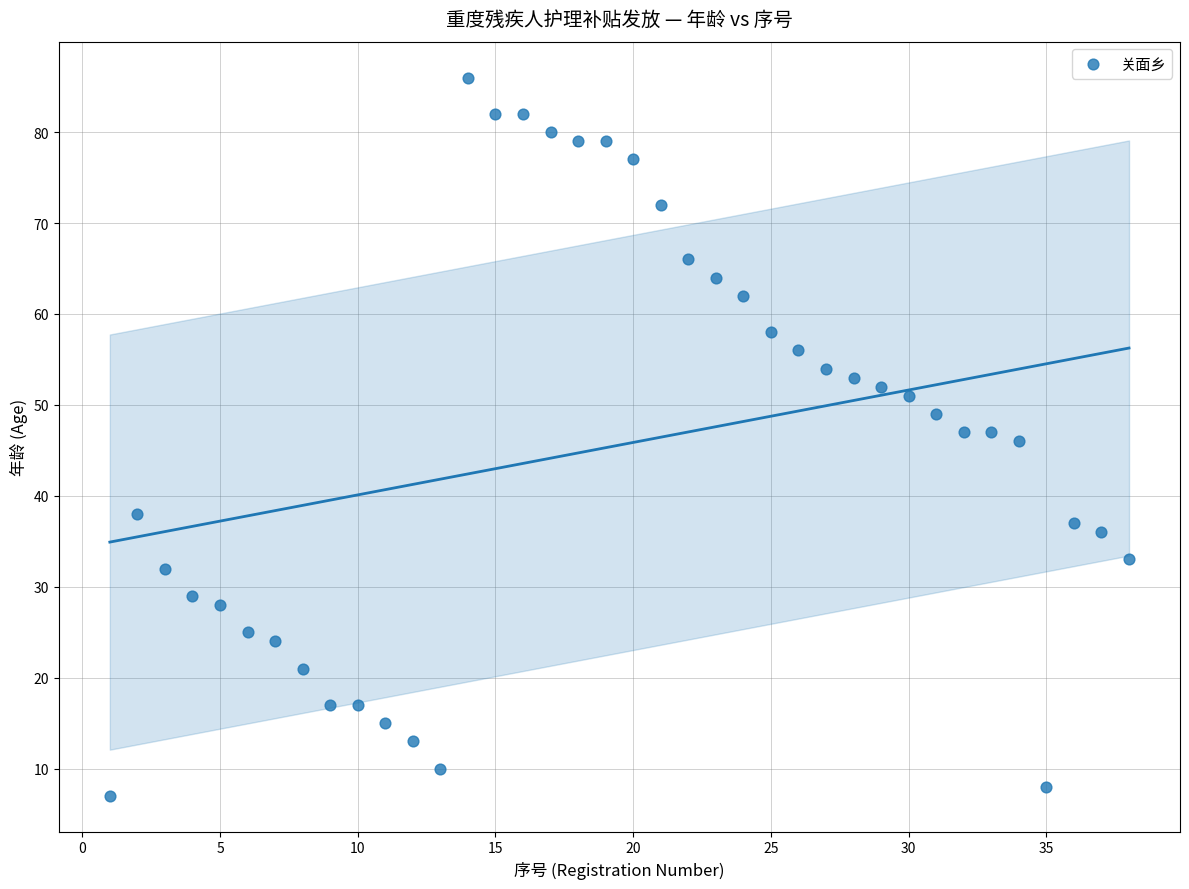

What is the range of Y values (max minus min)?

79